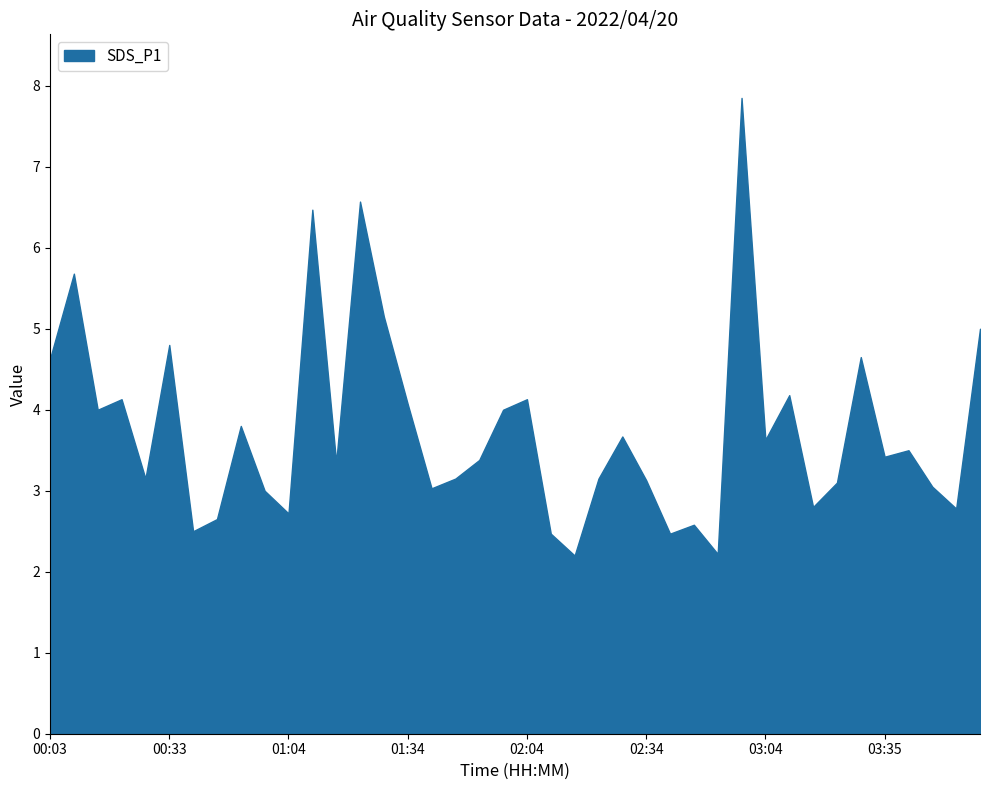

What is the difference between the values at 02:46 and 00:39?

0.1